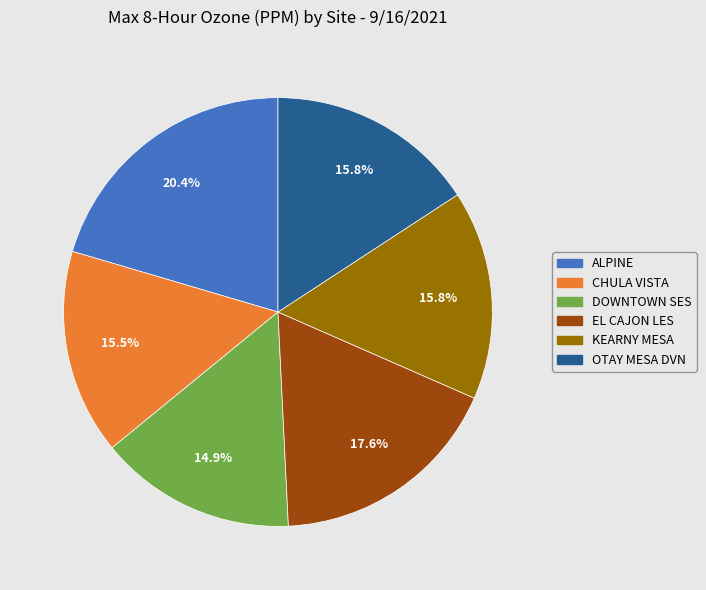

To the nearest percent, what portion does ALPINE represent?

20%